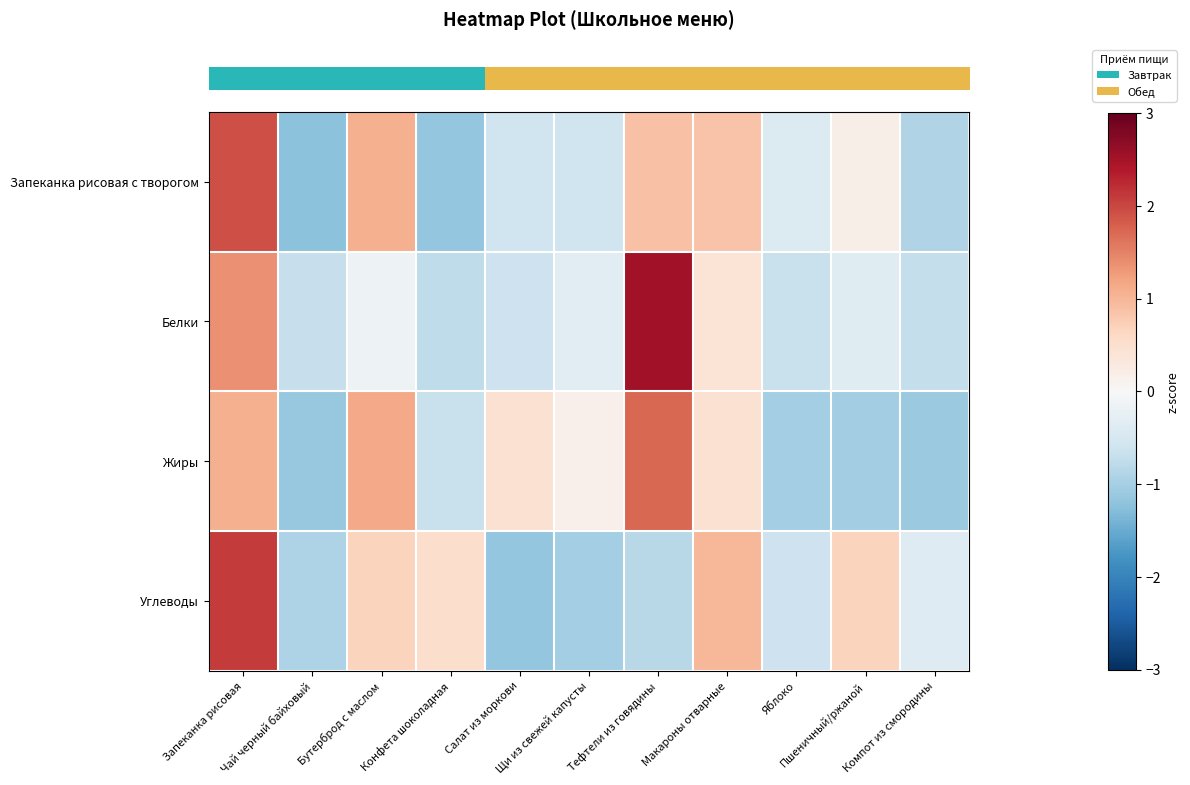

Between Пшеничный/ржаной and Салат из моркови, which is larger?

Пшеничный/ржаной